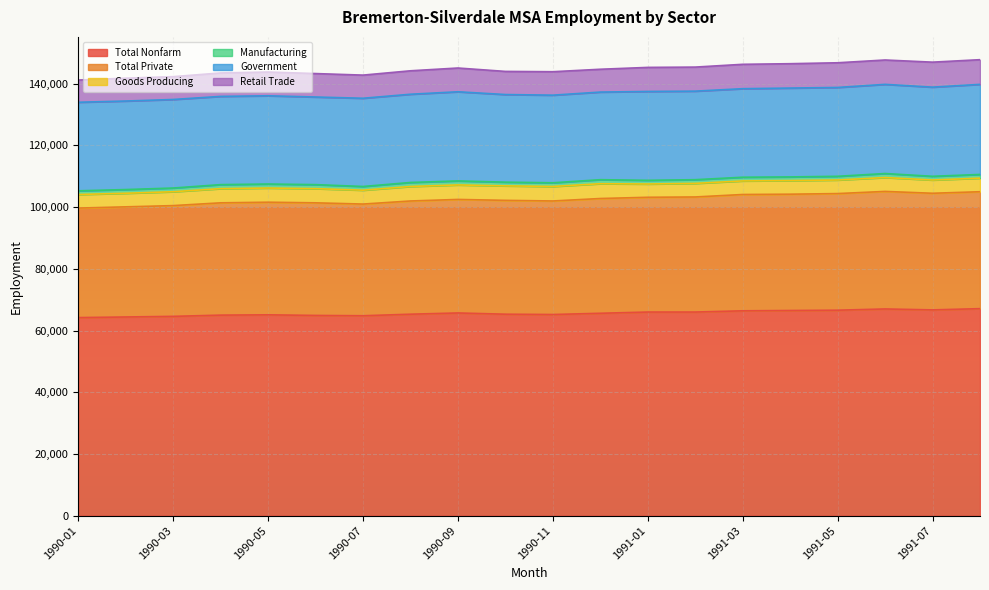

Which series has the largest total across all categories?

Total Nonfarm